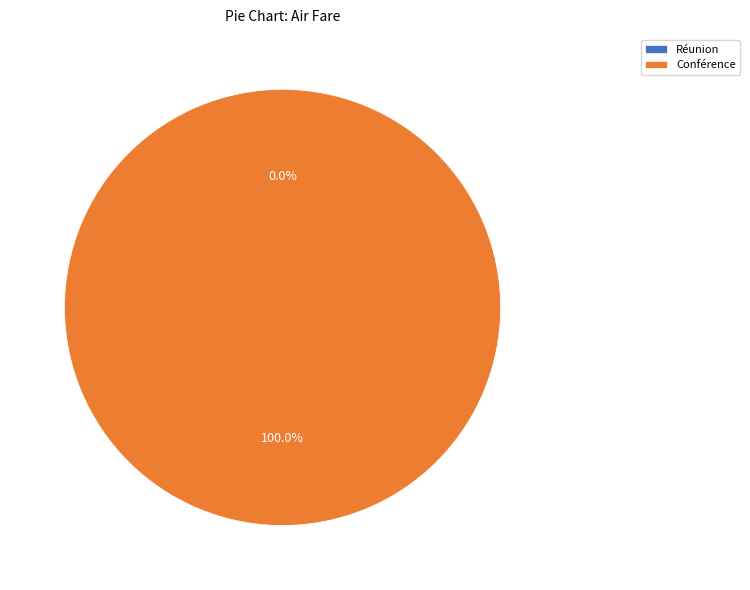

The Réunion slice represents 0% of the pie. True or false?

True